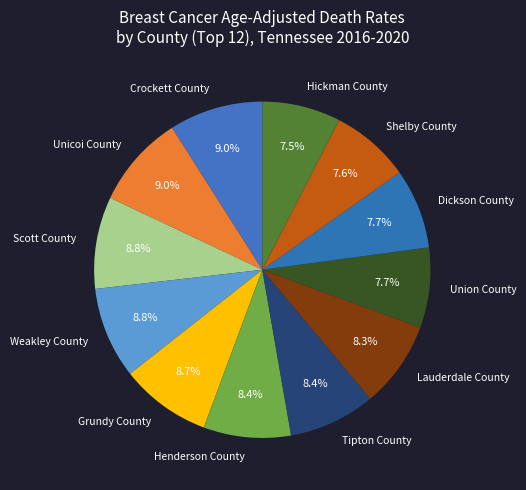

Combined, what portion of the pie is Union County and Lauderdale County?

16.0%